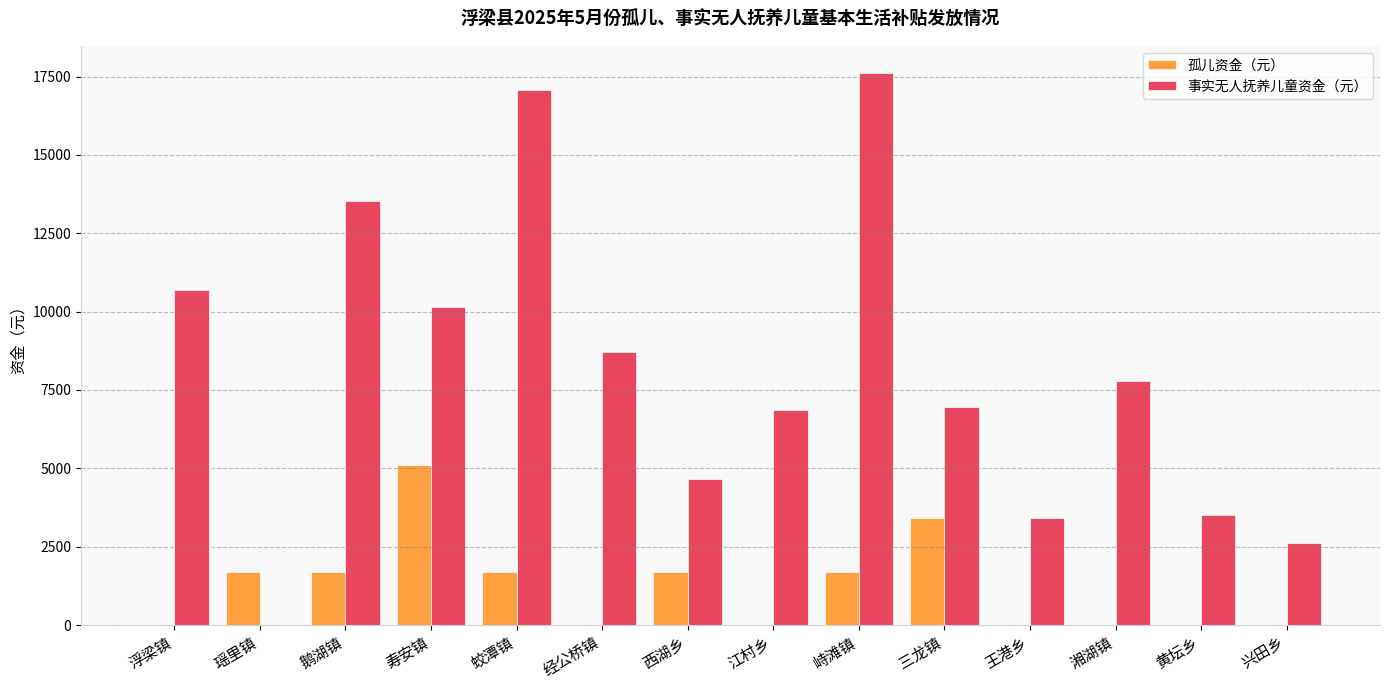

The 孤儿资金（元） series shows 6828 at 寿安镇. True or false?

False